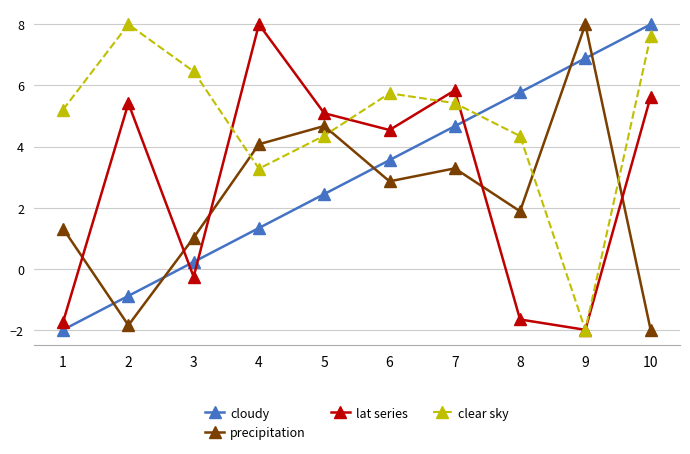

What is the total value across all series at 3?

7.4